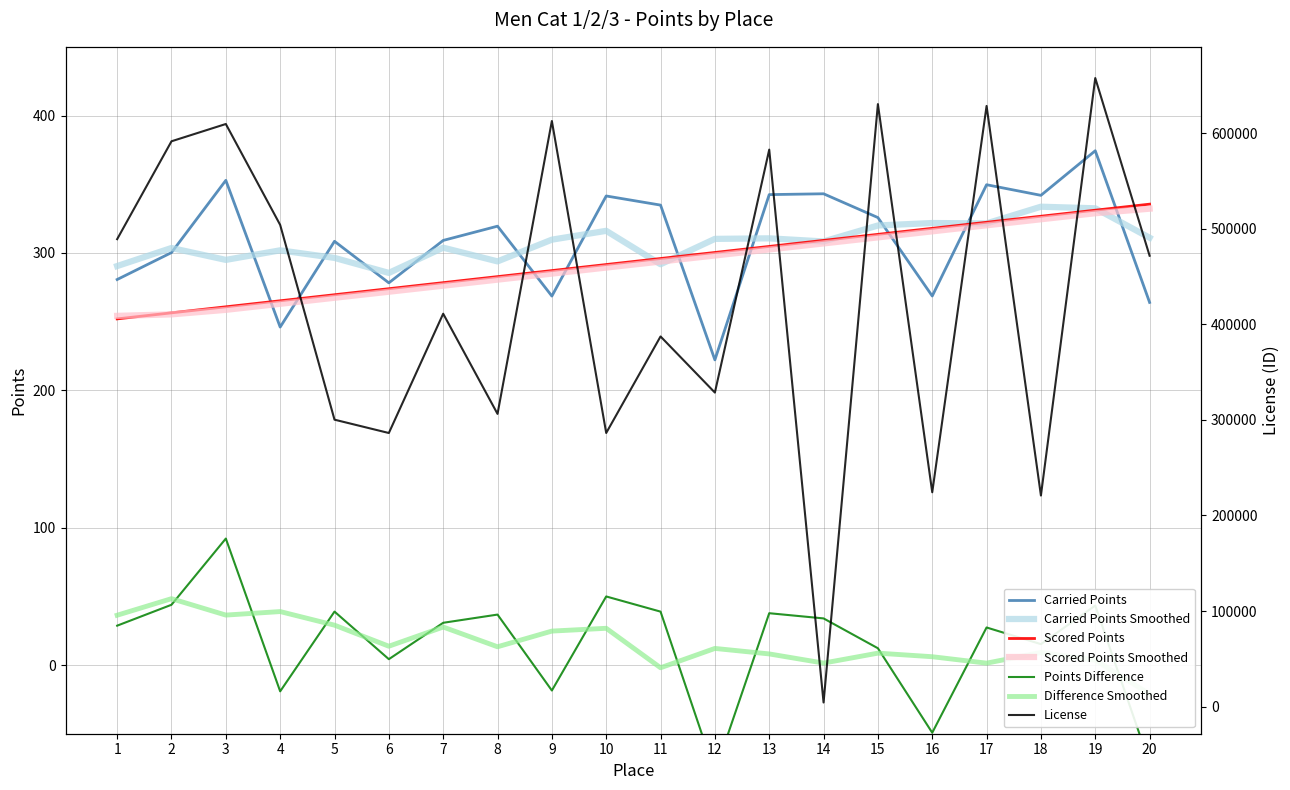

True or false: License and Scored Points cross at least once.

False